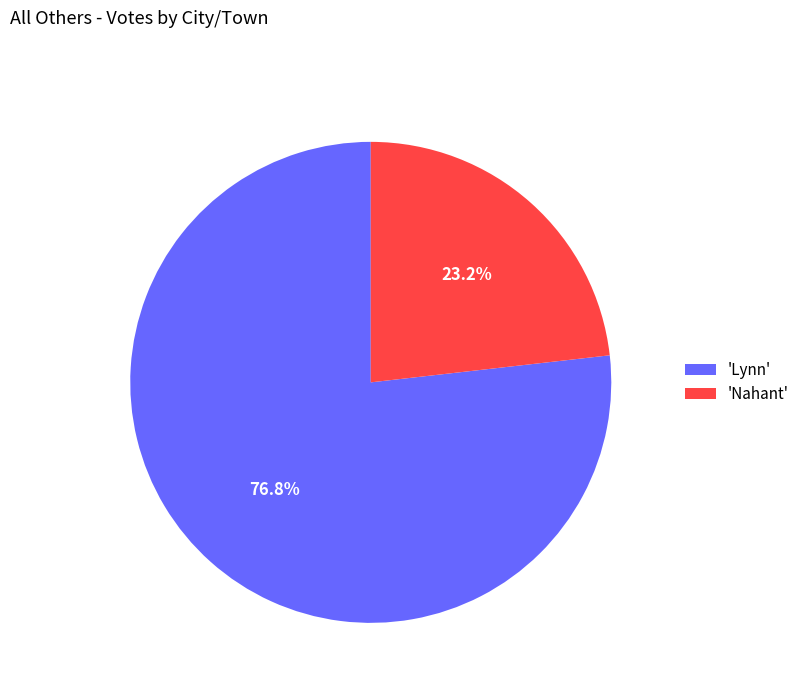

Which has a higher value, 'Lynn' or 'Nahant'?

'Lynn'